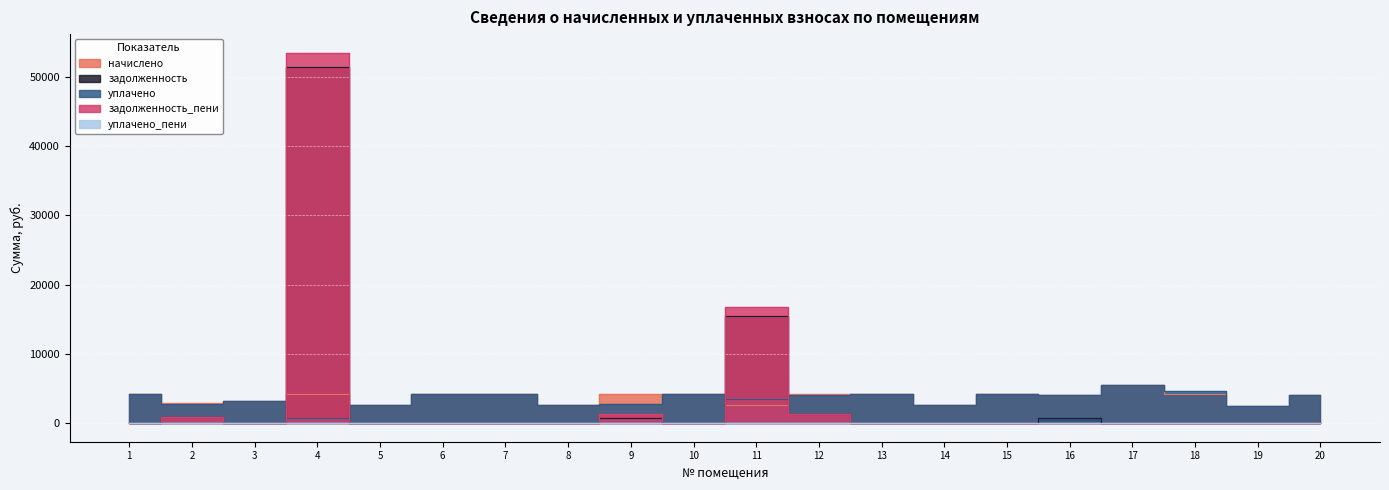

Reading right to left, what are all the values shown in this chart?

начислено: 4073.8	2426.0	4272.5	5440.0	4065.5	4181.4	2674.4	4189.7	4181.4	2649.6	4140.0	4181.4	2674.4	4189.7	4181.4	2674.4	4189.7	3146.4	2889.7	4173.1
задолженность: 0.0	0.0	0.0	0.0	677.6	0.0	0.0	0.0	1393.8	15409.5	0.0	696.9	0.0	0.0	0.0	0.0	51348.9	0.0	963.2	0.0
уплачено: 4073.8	2426.0	4602.7	5440.0	4065.5	4181.4	2674.4	4189.7	4080.4	3553.5	4140.0	2787.6	2674.4	4189.7	4181.4	2674.4	698.3	3146.4	2819.9	4173.1
задолженность_пени: 0.0	0.0	0.0	0.0	0.0	0.0	0.0	0.0	1393.8	16734.3	0.0	1393.8	0.0	0.0	0.0	0.0	53443.7	0.0	963.2	0.0
уплачено_пени: 0.0	0.0	0.0	0.0	0.0	0.0	0.0	0.0	13.5	35.8	0.0	0.0	0.0	0.0	0.0	0.0	0.0	0.0	3.8	0.0